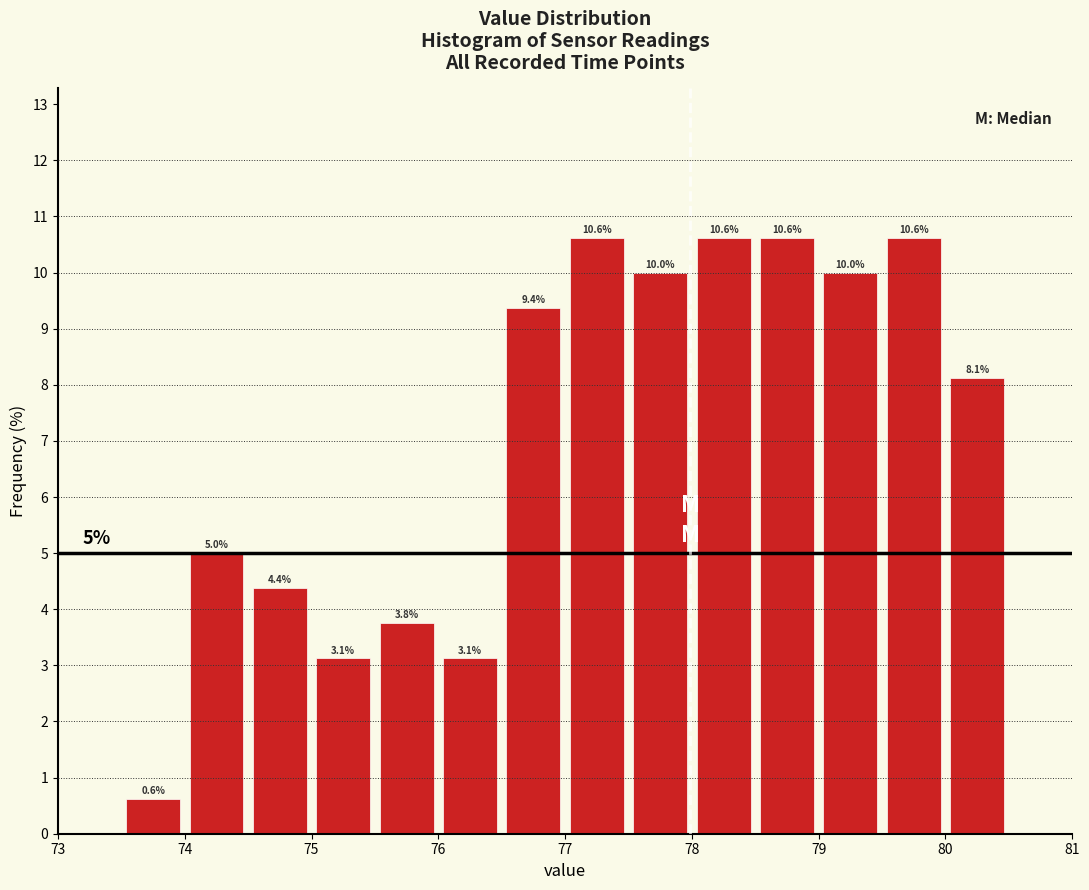

What is the height of the bar covering 75.0 to 75.5 on the x-axis?

3.1